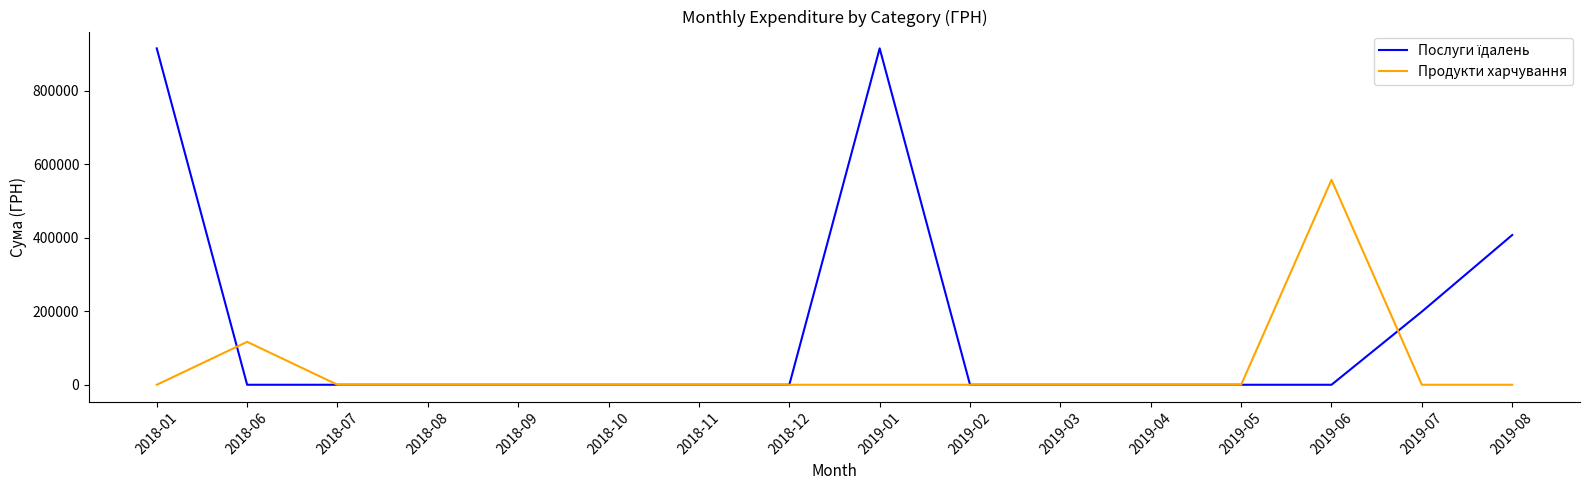

Which series changed the most between 2018-07 and 2019-06?

Продукти харчування